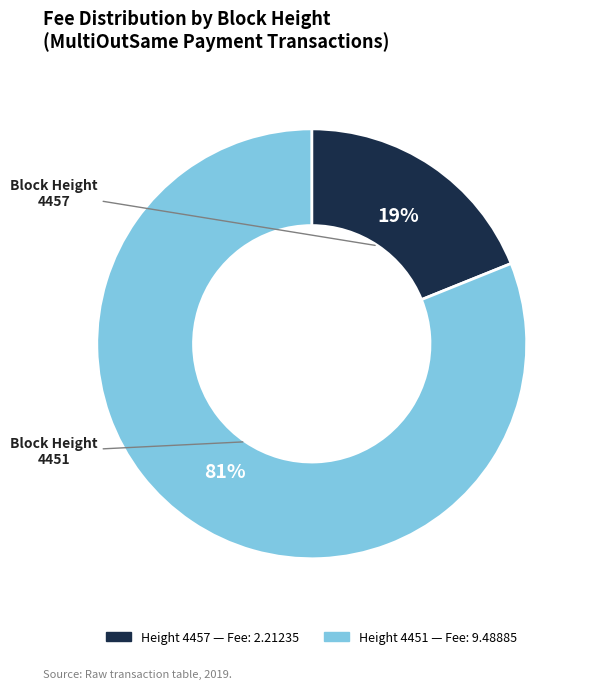

Does any single category account for the majority?

Yes